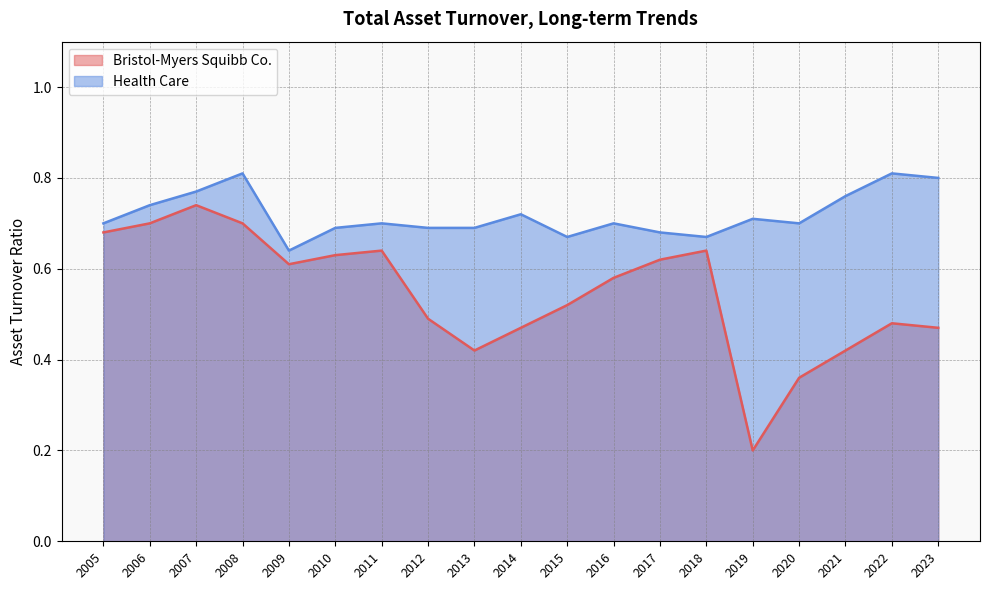

The value of Health Care at 2017 is 0.2. True or false?

False